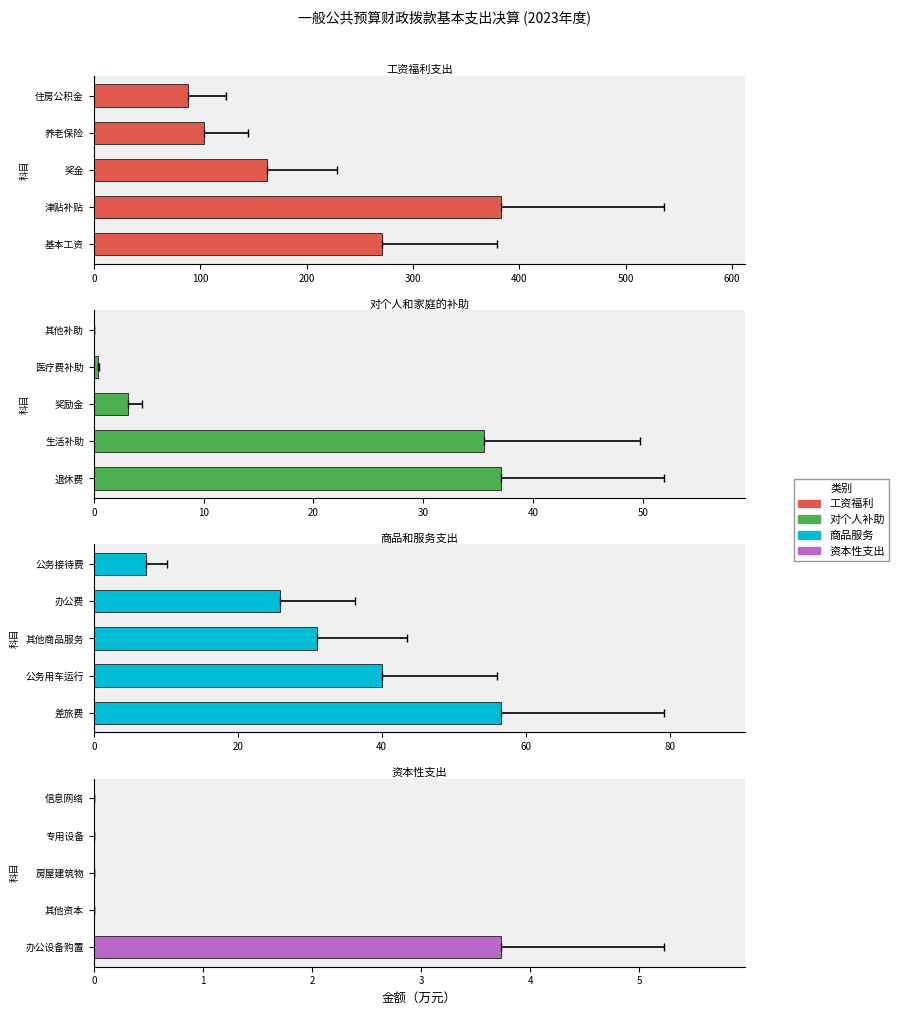

Read the 商品和服务支出 value at 差旅费.

56.5